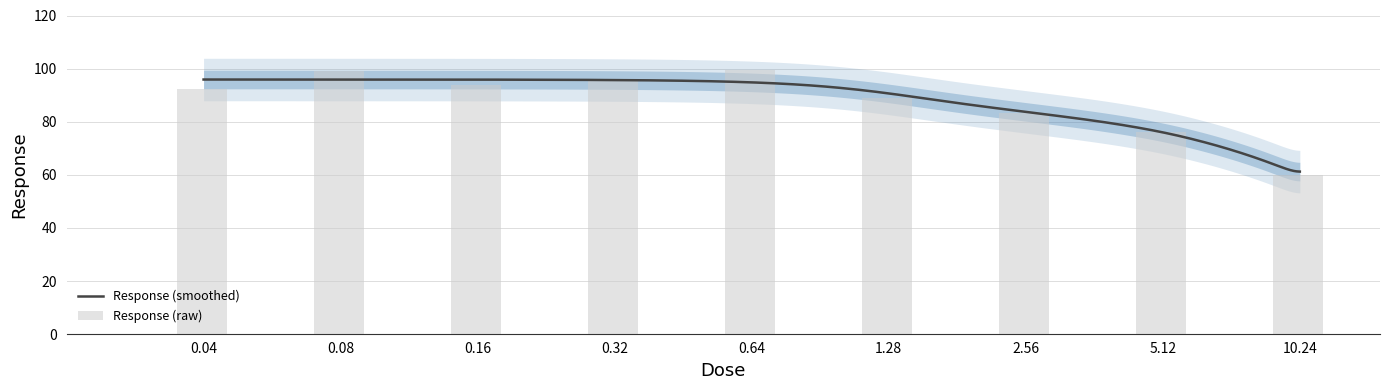

What is the sum of the values at 1.28 and 0.08?

187.8